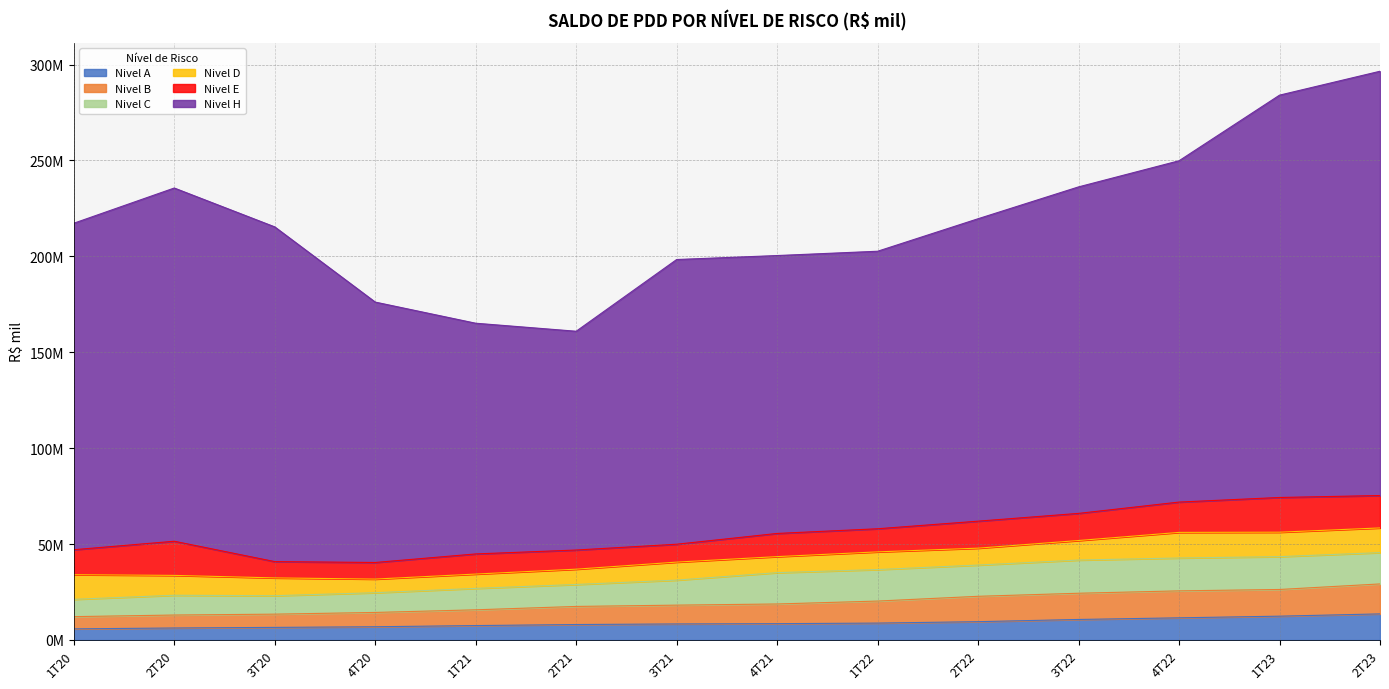

At 1T21, list the series in order from smallest to largest.

Nivel D, Nivel A, Nivel B, Nivel E, Nivel C, Nivel H